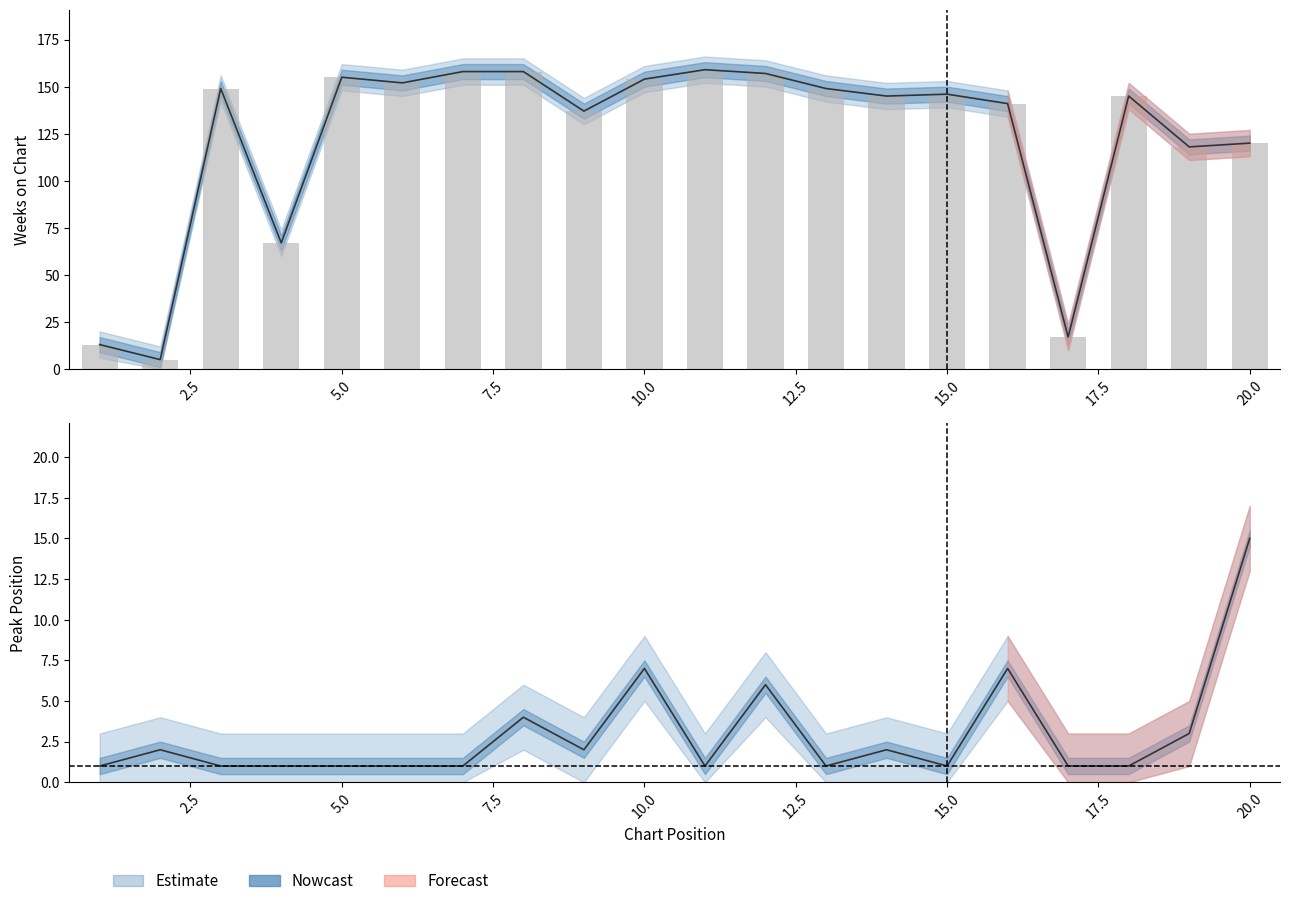

Which series has the largest range (max minus min)?

Weeks on Chart